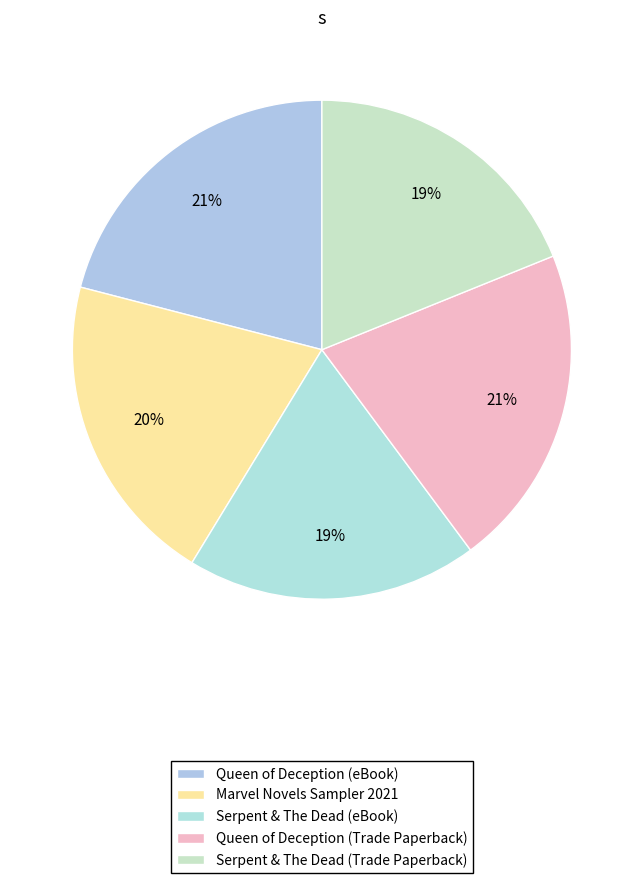

True or false: Queen of Deception (eBook) accounts for 21% of the total.

True